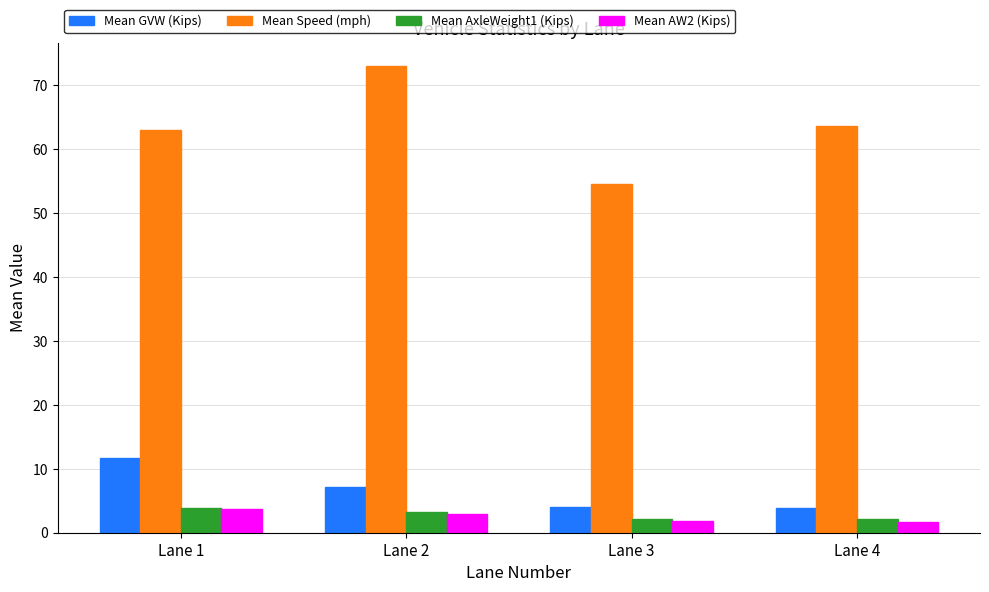

What is the maximum value shown in the chart?

73.0